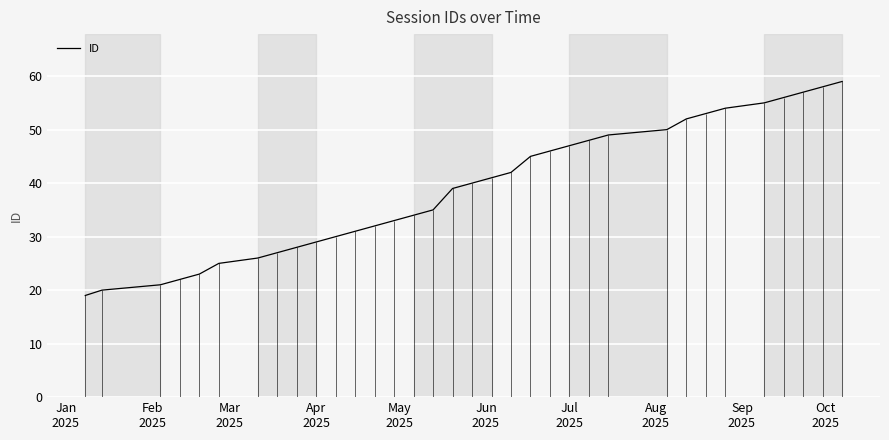

What is the difference between the maximum and minimum values?

40